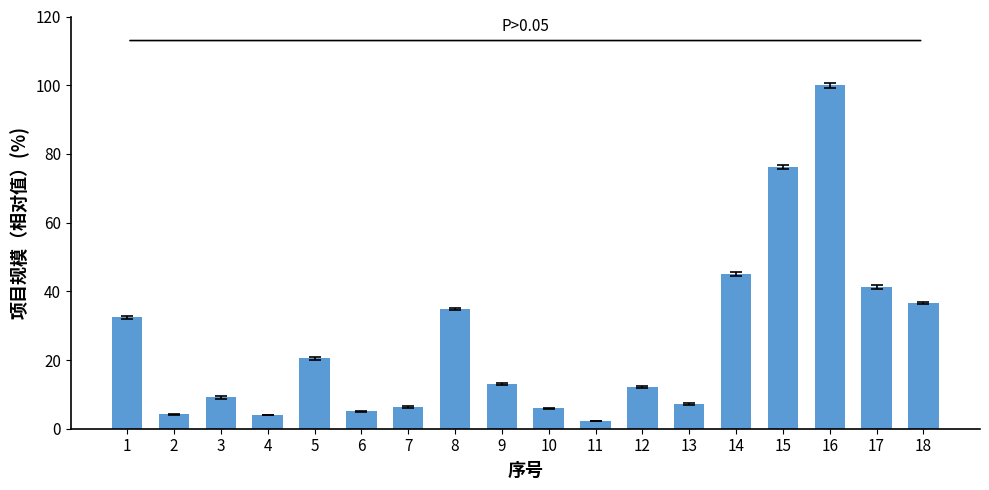

The value at 14 is 77.4. True or false?

False